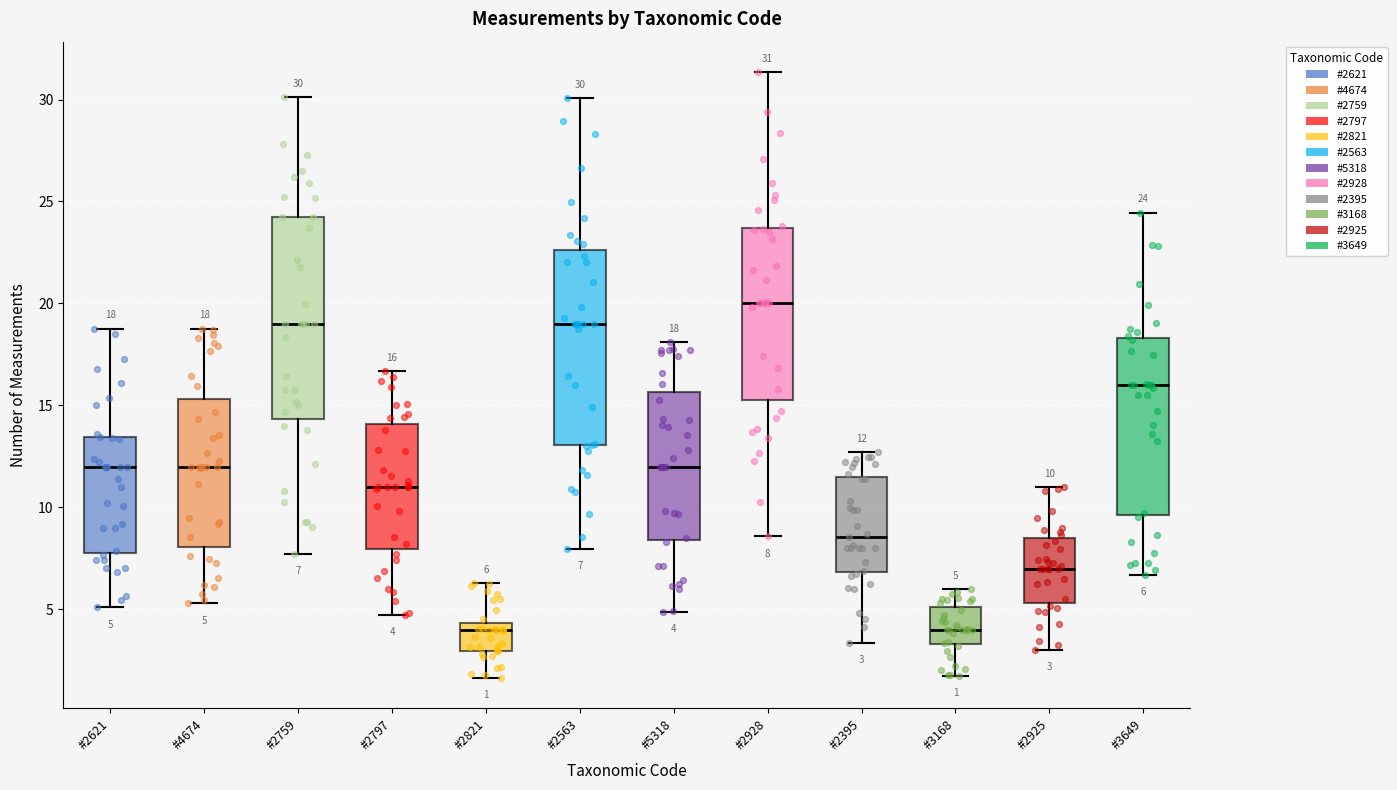

Which box's median line is the highest?

#2928